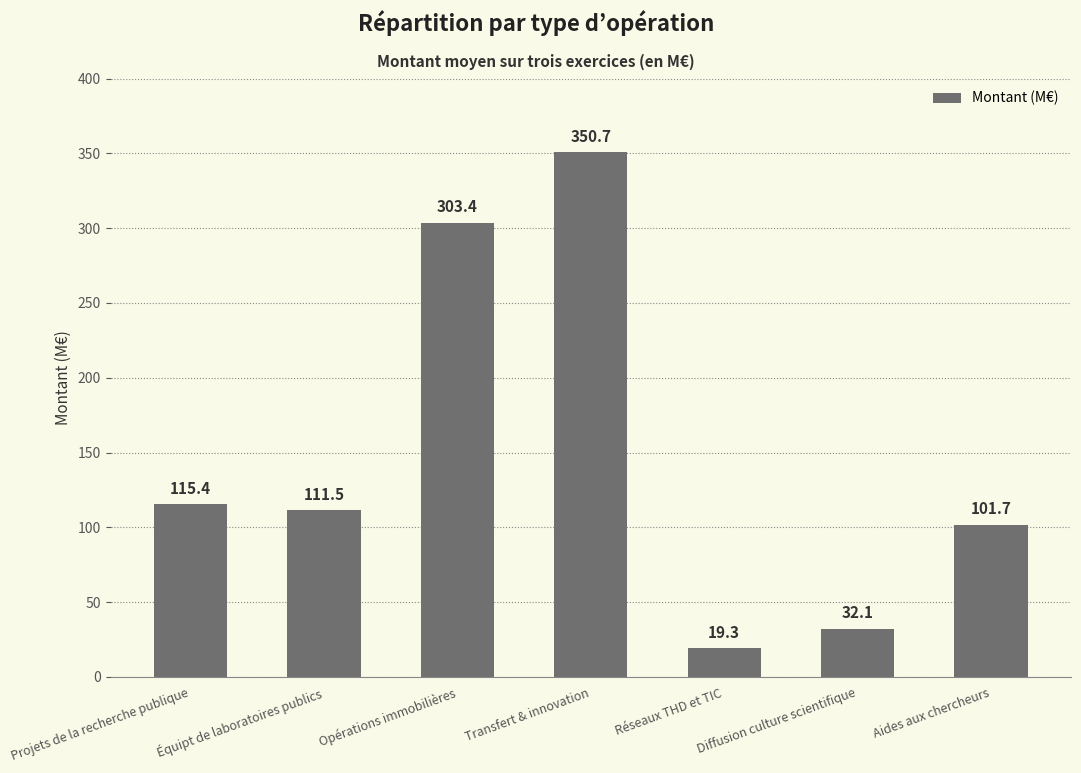

How many bars are there in total?

7